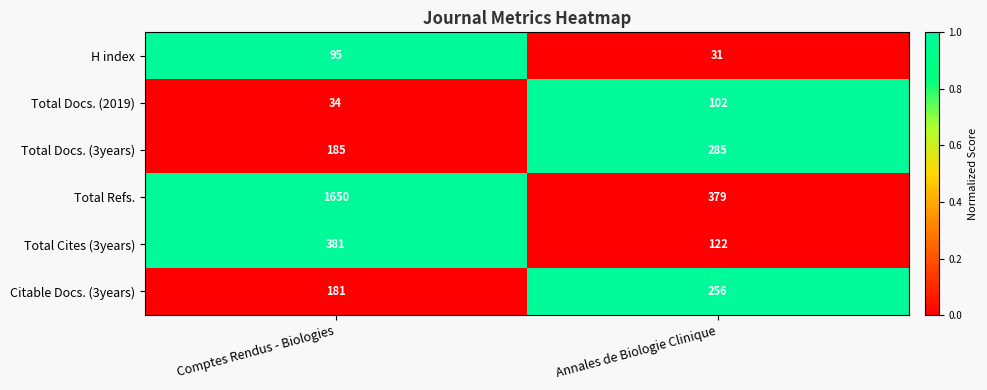

True or false: Total Docs. (2019) has a value of 34 at Comptes Rendus - Biologies.

True